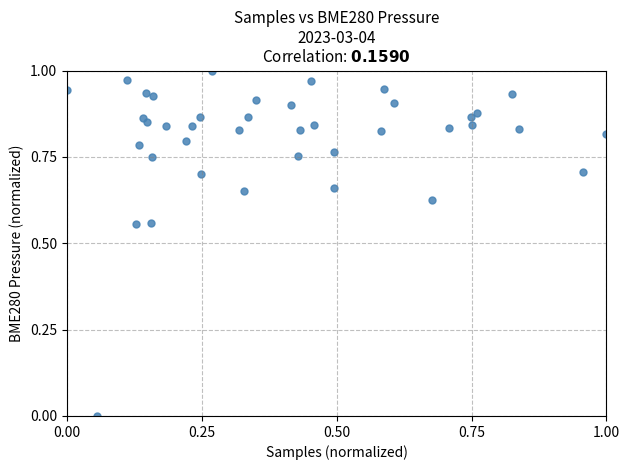

How many points are shown in the scatter plot?

40